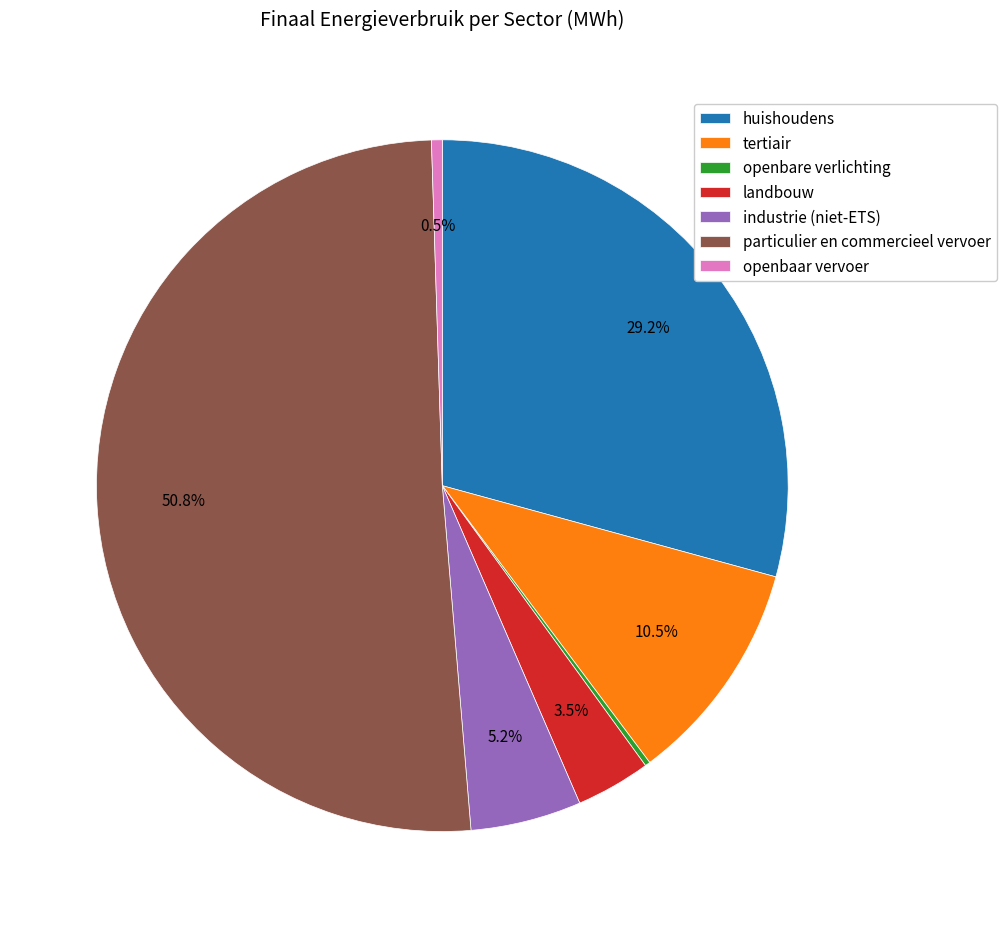

What is the largest slice in the pie chart?

particulier en commercieel vervoer